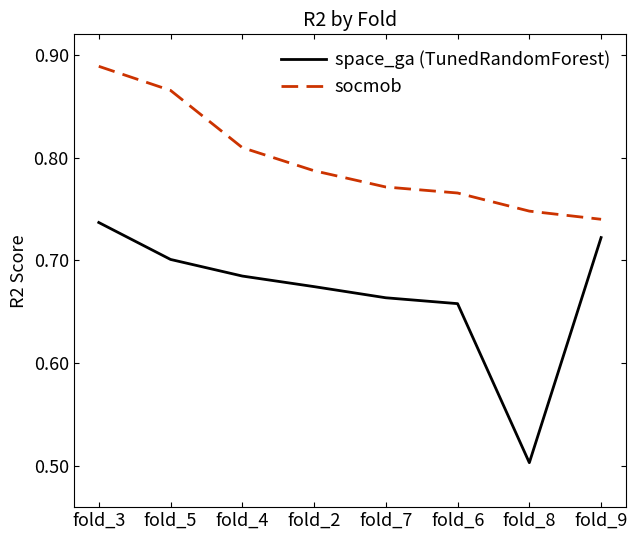

What is the difference between the second highest and second lowest values in the socmob series?

0.1